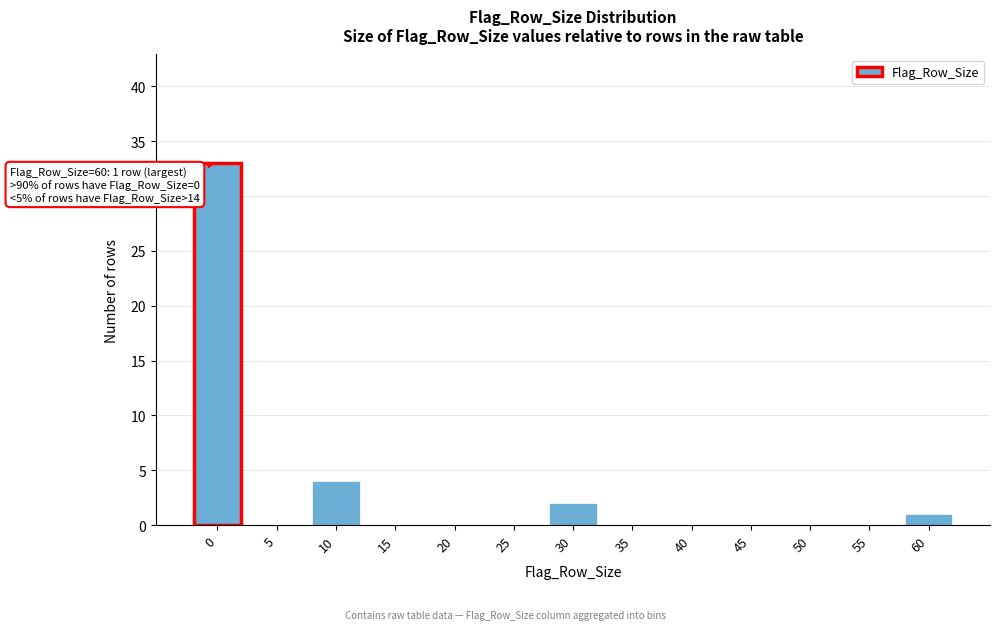

Reading left to right, what are all the values shown in this chart?

0=33	5=0	10=4	15=0	20=0	25=0	30=2	35=0	40=0	45=0	50=0	55=0	60=1